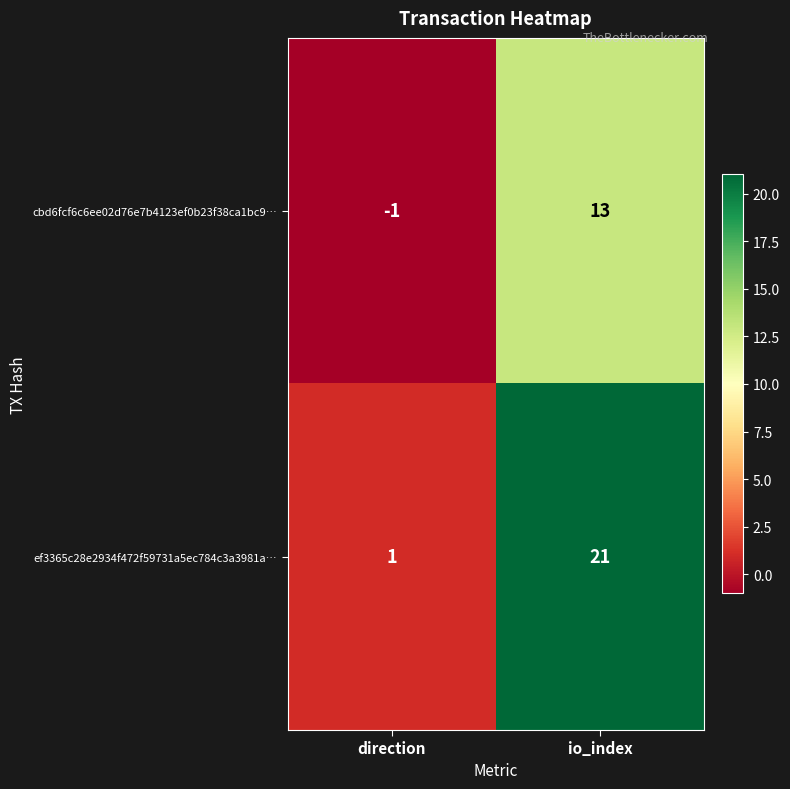

The ef3365c28e2934f472f59731a5ec784c3a3981a… series shows 4 at io_index. True or false?

False